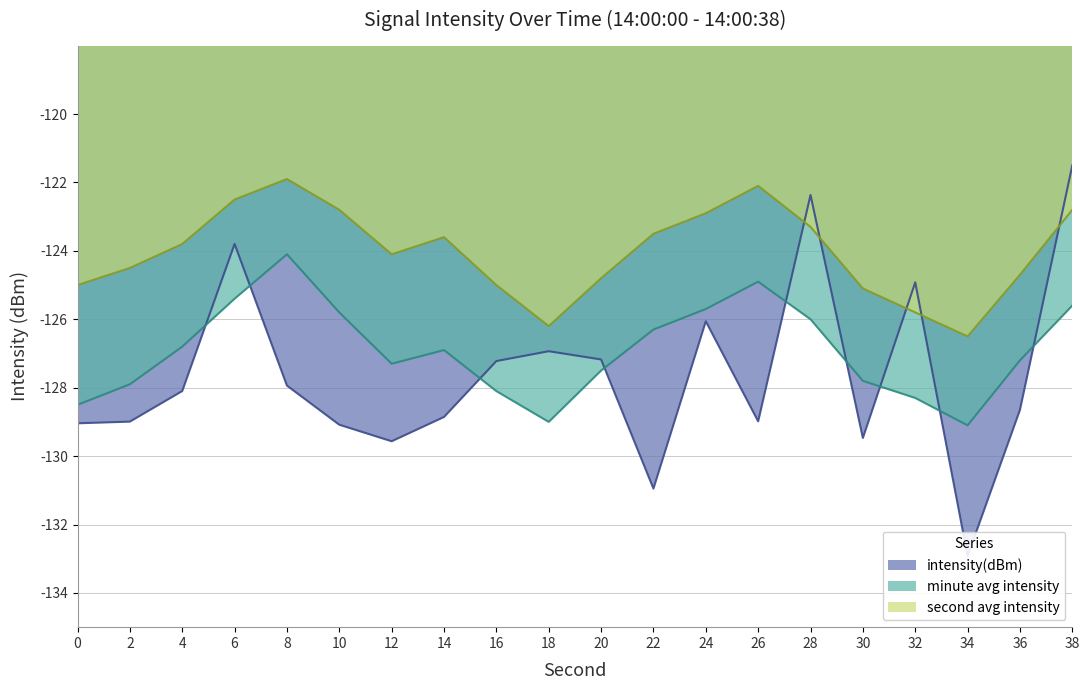

Reading right to left, transcribe all the data shown in this chart.

38=-121.5	36=-128.6	34=-132.9	32=-124.9	30=-129.5	28=-122.4	26=-129.0	24=-126.1	22=-130.9	20=-127.2	18=-126.9	16=-127.2	14=-128.9	12=-129.6	10=-129.1	8=-127.9	6=-123.8	4=-128.1	2=-129.0	0=-129.0